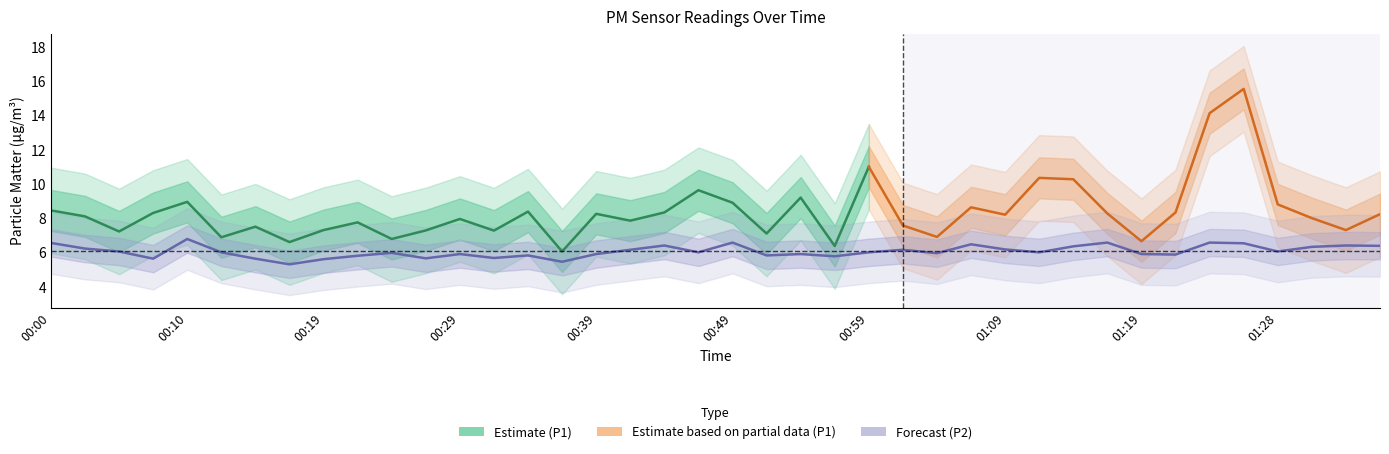

Approximately how many times larger is the value at 01:21 compared to 00:44?

0.9